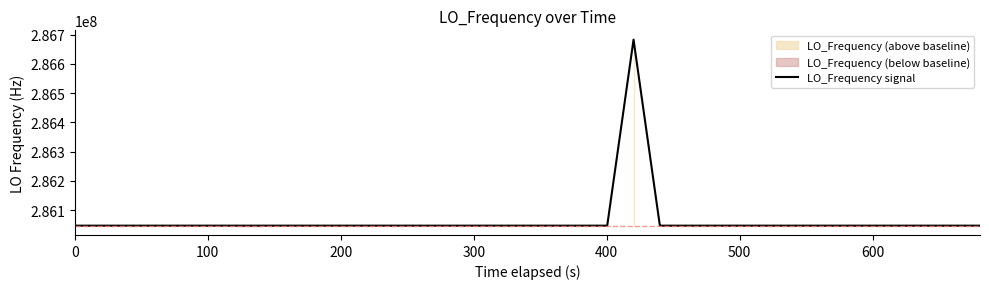

How many distinct data groups are displayed?

1